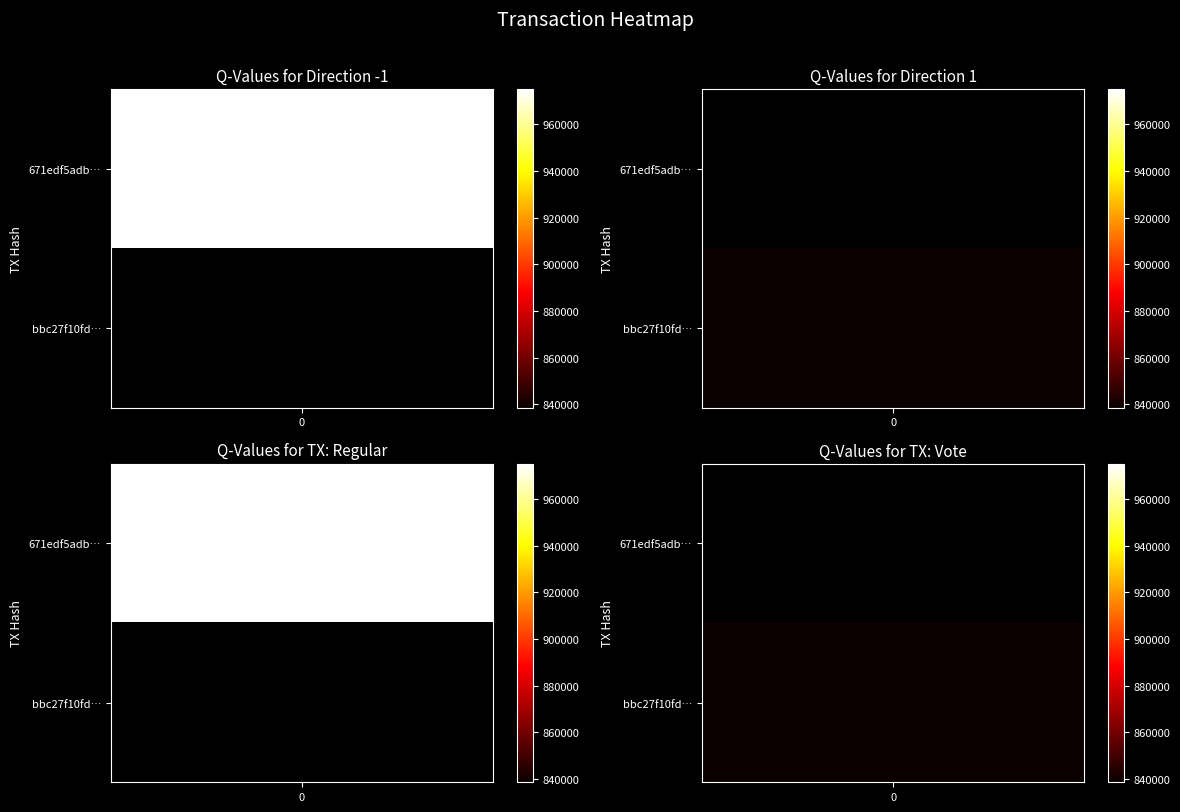

Which series changed the most between 0 and 1?

671edf5adb4a3fe2b323c6124e0d34af81edeb1